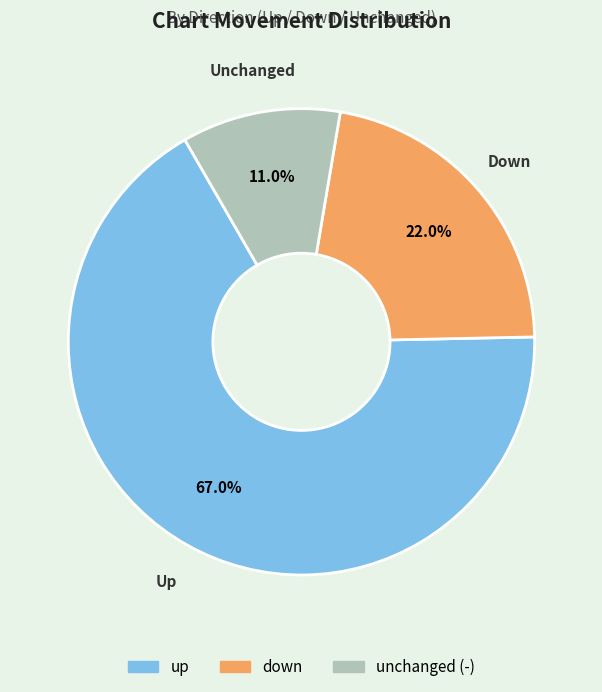

Does any single category account for the majority?

Yes